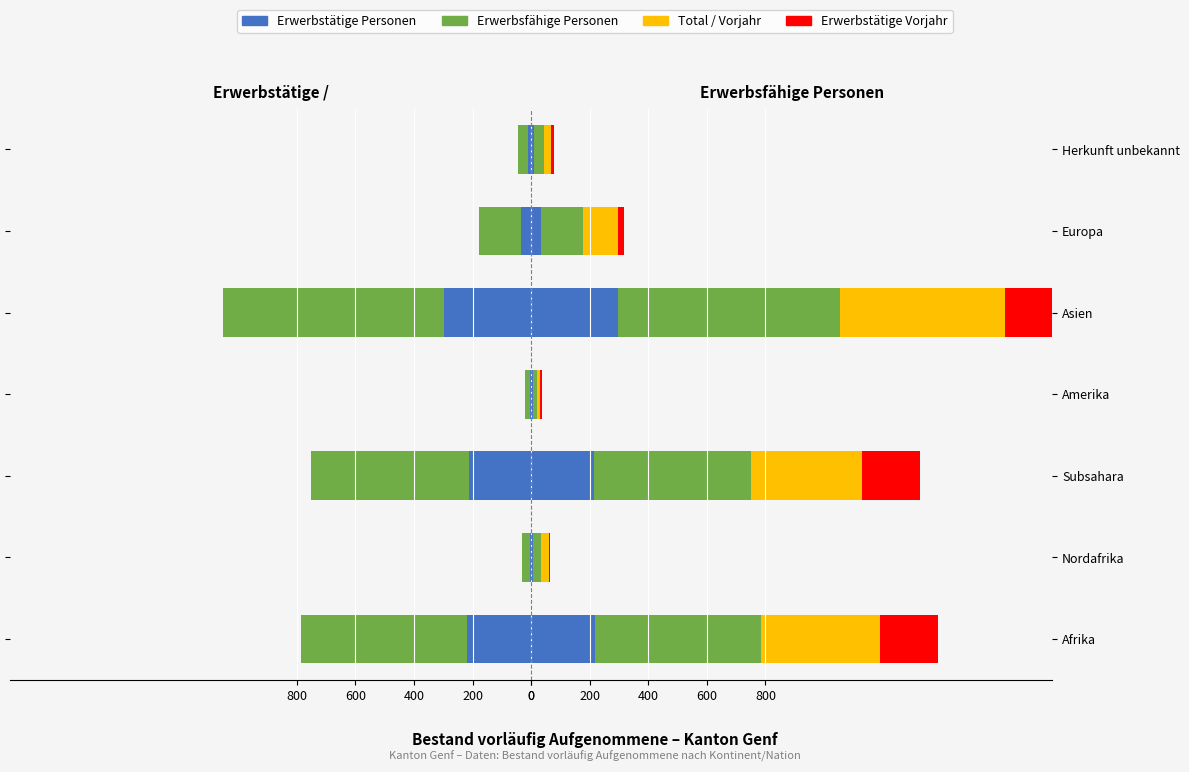

Reading left to right, what are all the values shown in this chart?

Erwerbstätige Personen: 218	5	213	5	296	33	10
Erwerbsfähige Personen: 566	27	539	16	757	144	35
Erwerbstätige Vorjahr: 199	3	196	6	295	22	9
Total: 406	28	378	10	565	119	24